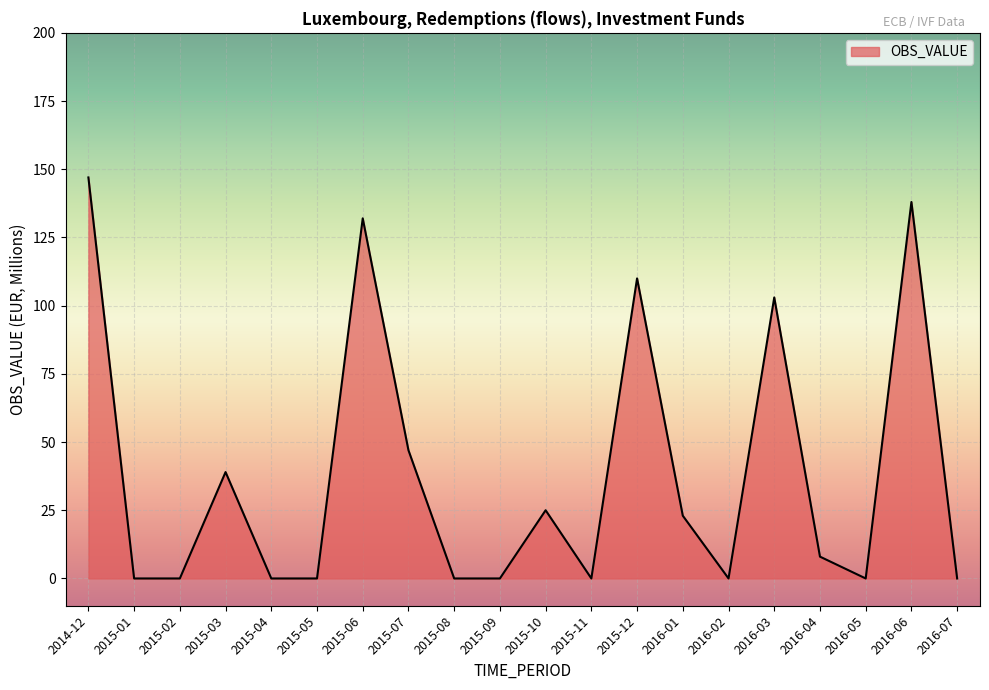

What is the change in value from 2015-01 to 2015-03?

+39